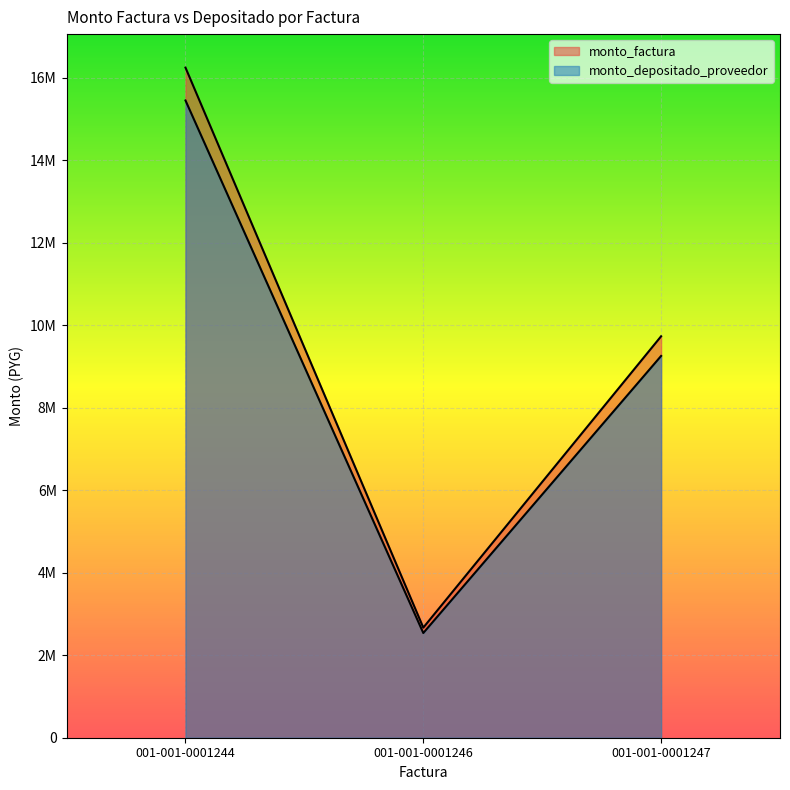

List the series in order of their peak value, highest first.

monto_factura, monto_depositado_proveedor